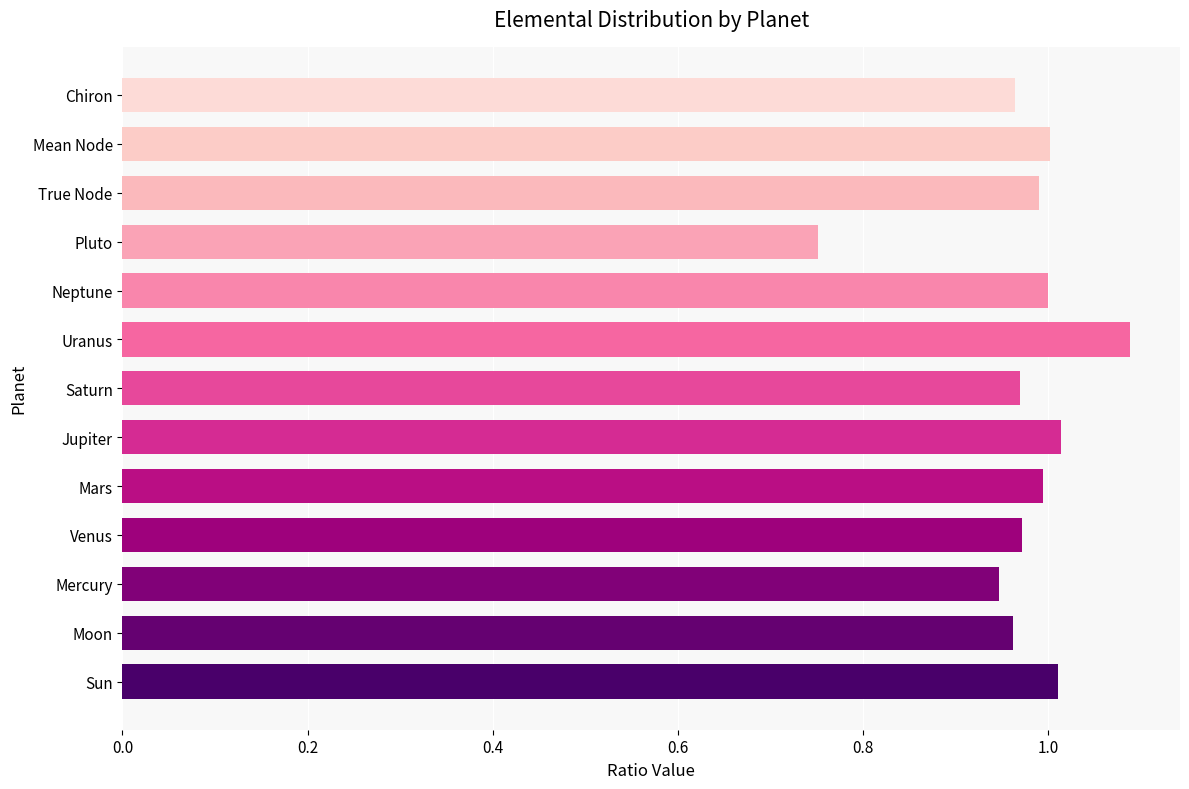

The chart shows a value of 0.6 at Chiron. True or false?

False